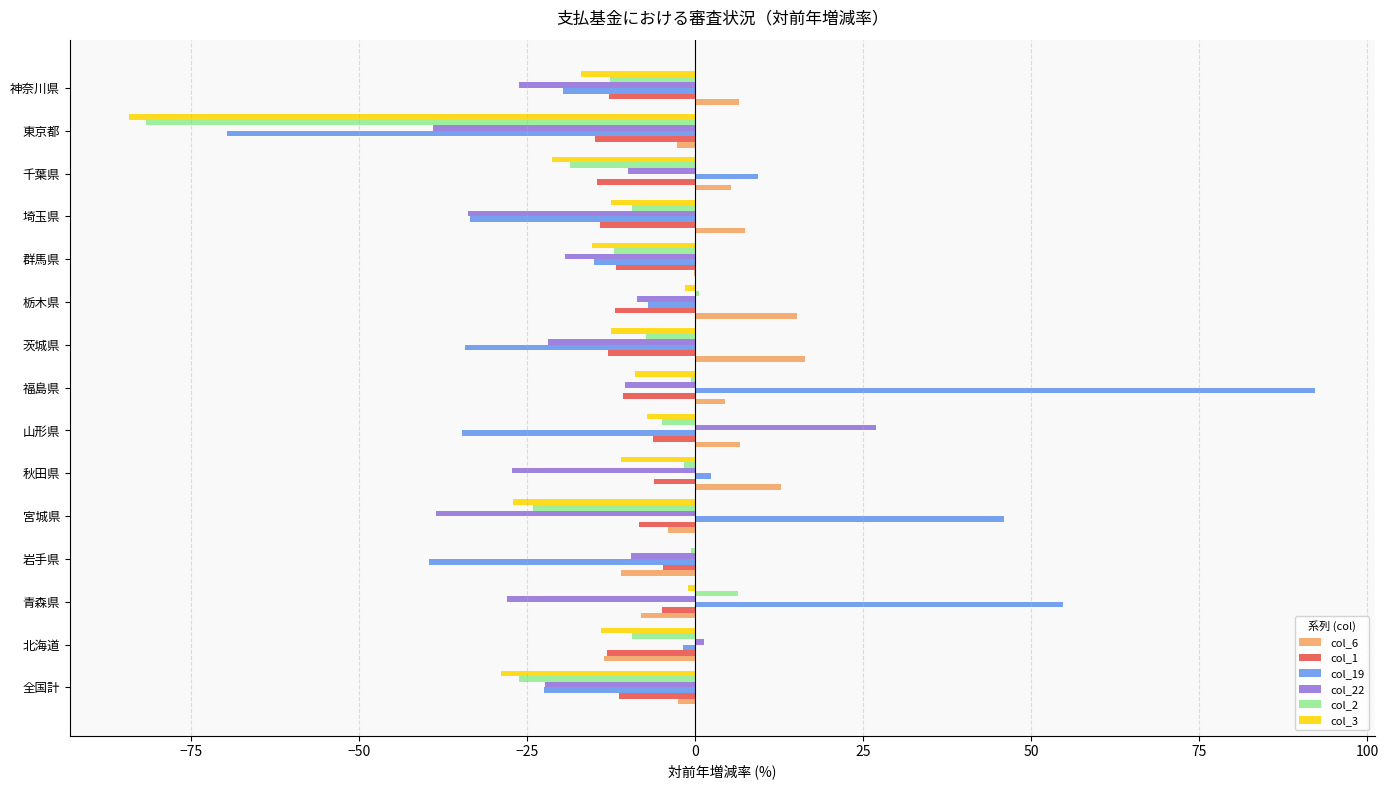

Count the number of categories in the chart.

15